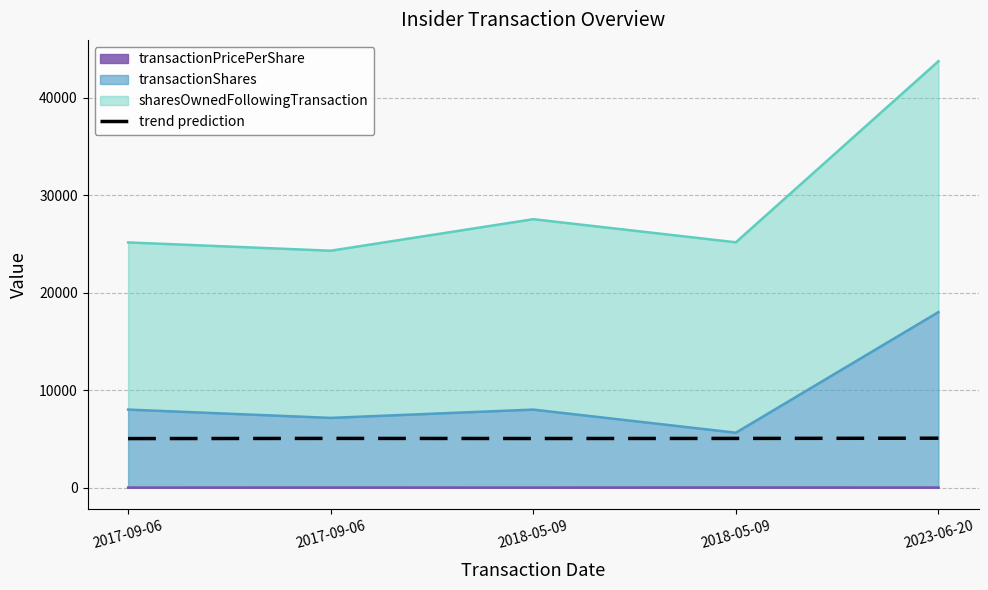

How many interior local valleys (lower than both neighbors) does the data have?

1